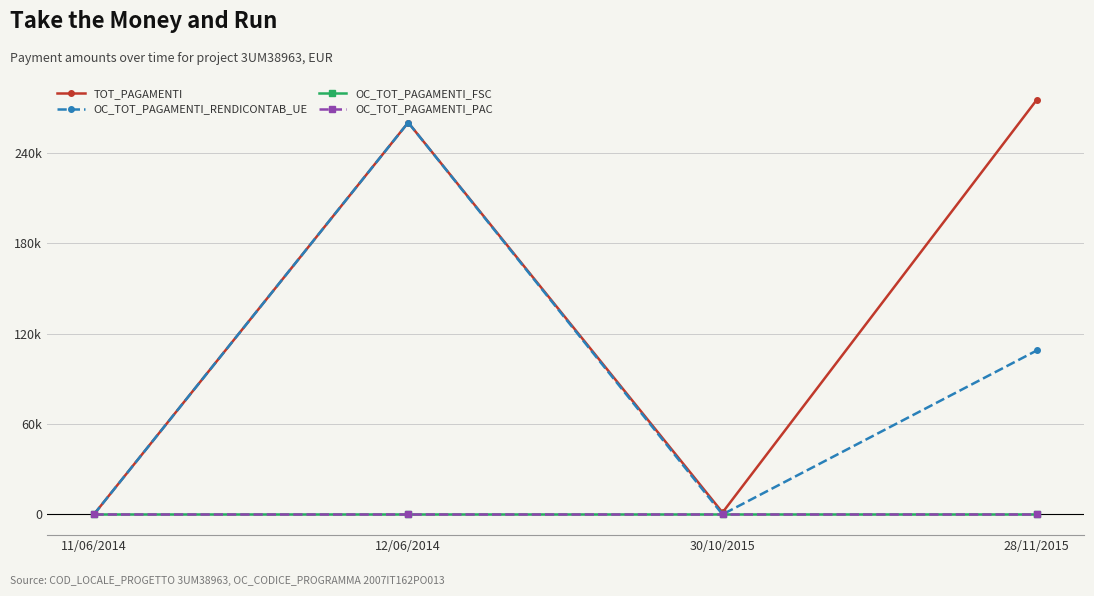

What is the difference between the second highest and second lowest values in the TOT_PAGAMENTI series?

258724.7